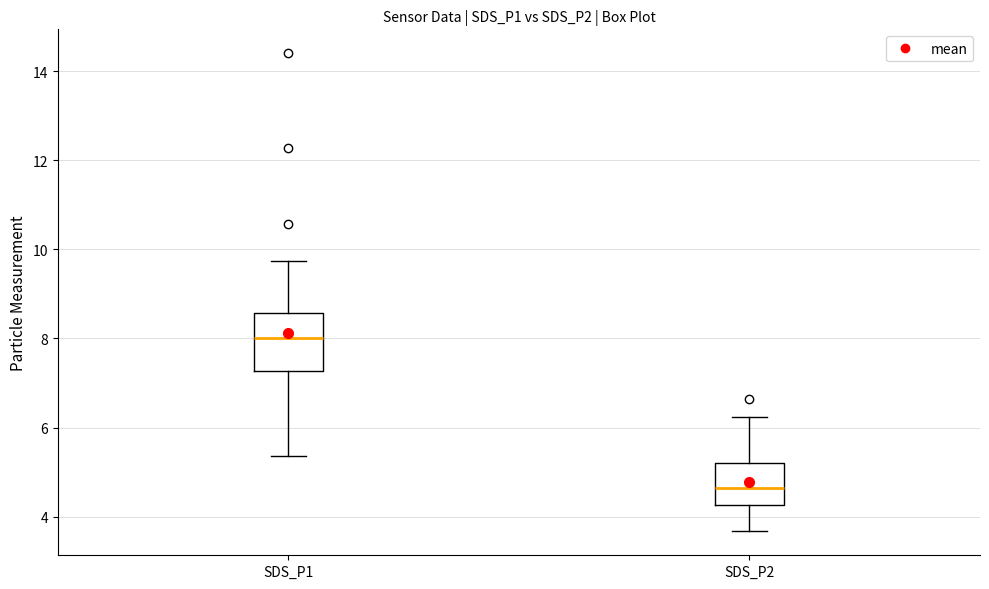

Comparing the boxes themselves (not the whiskers), which one is the tallest?

SDS_P1